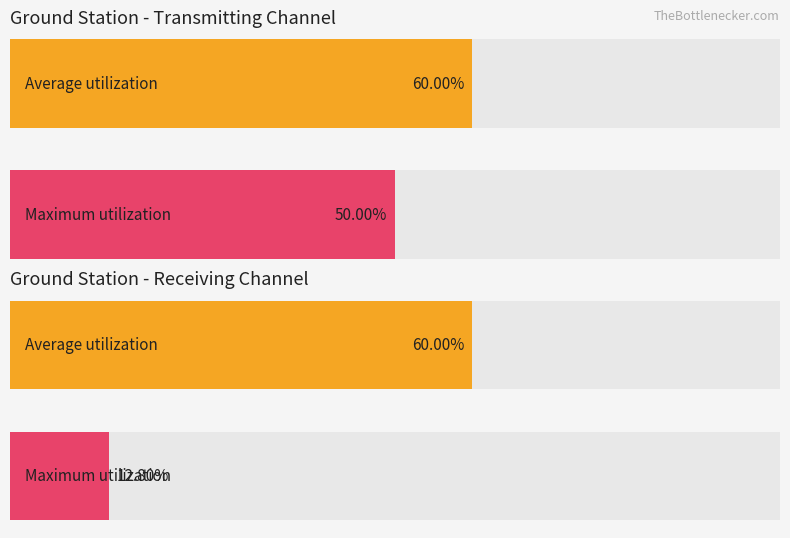

What is the lowest value of the Average utilization series?

0.6